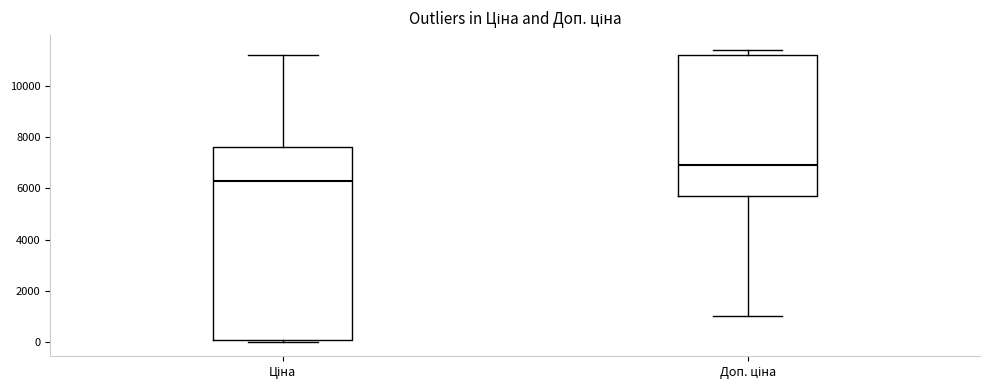

Comparing the boxes themselves (not the whiskers), which one is the tallest?

Ціна